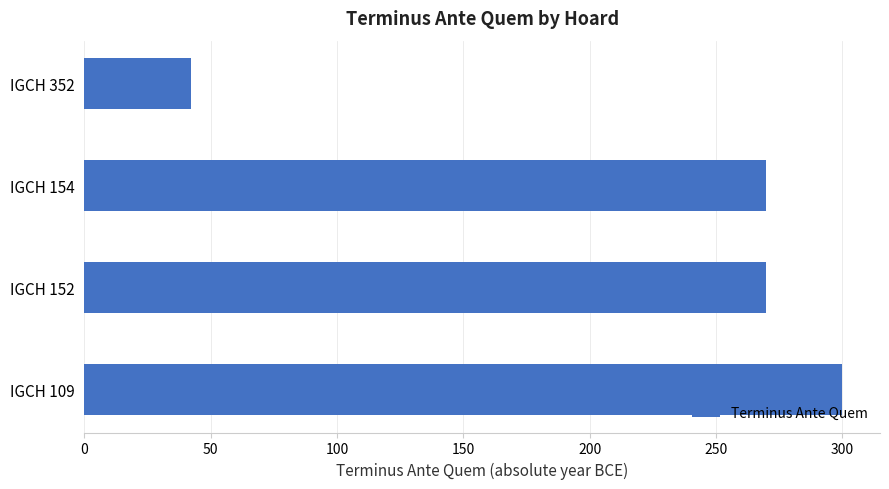

The chart shows a value of 55 at IGCH 154. True or false?

False